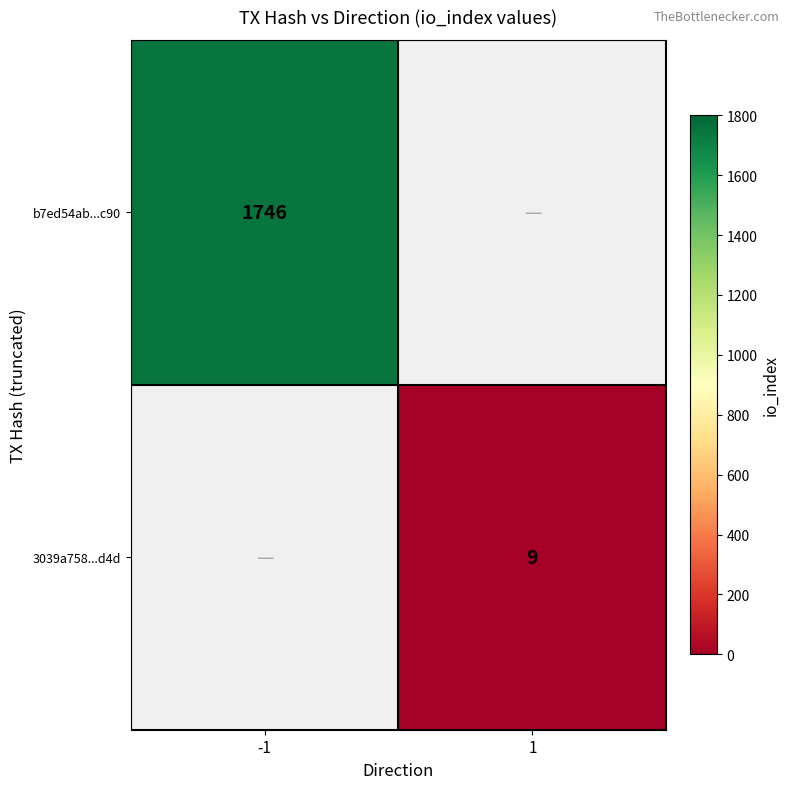

Is it true that b7ed54ab...c90 equals 2736 at -1?

False